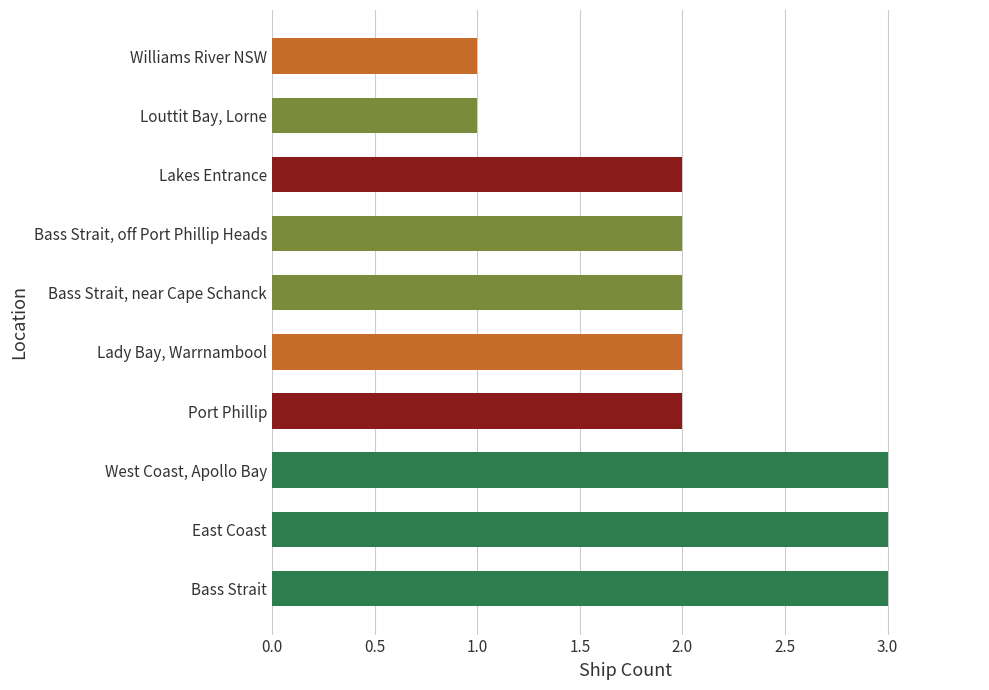

Approximately how many times larger is the value at East Coast compared to Louttit Bay, Lorne?

3.0